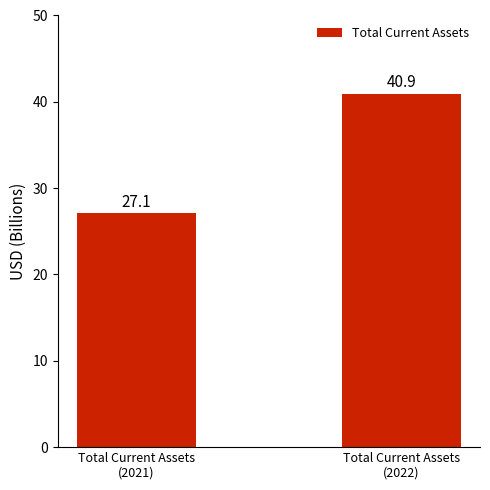

What is the change in value from Total Current Assets
(2021) to Total Current Assets
(2022)?

+13.8